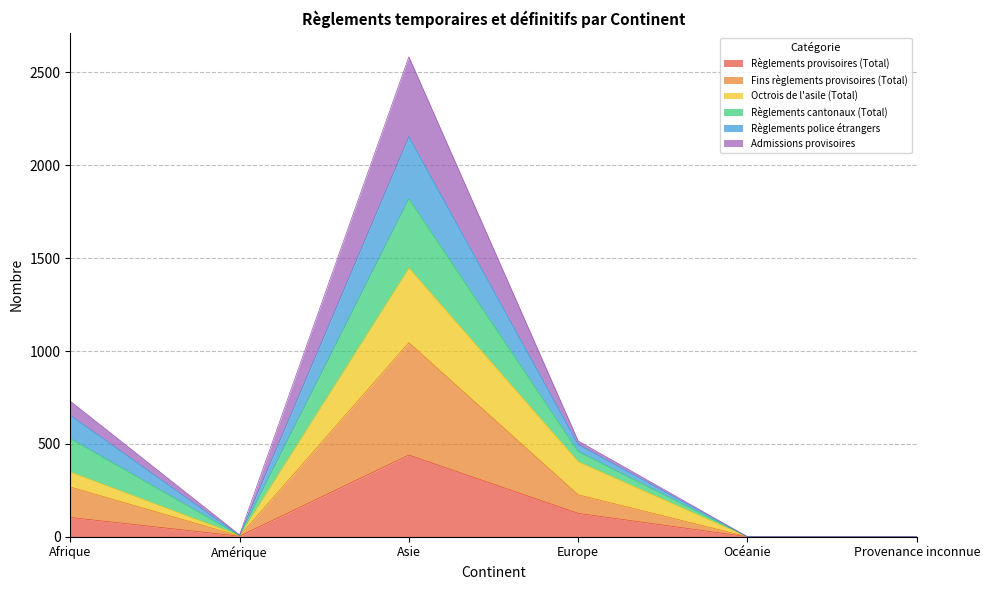

True or false: Règlements provisoires (Total) and Fins règlements provisoires (Total) intersect in this chart.

False